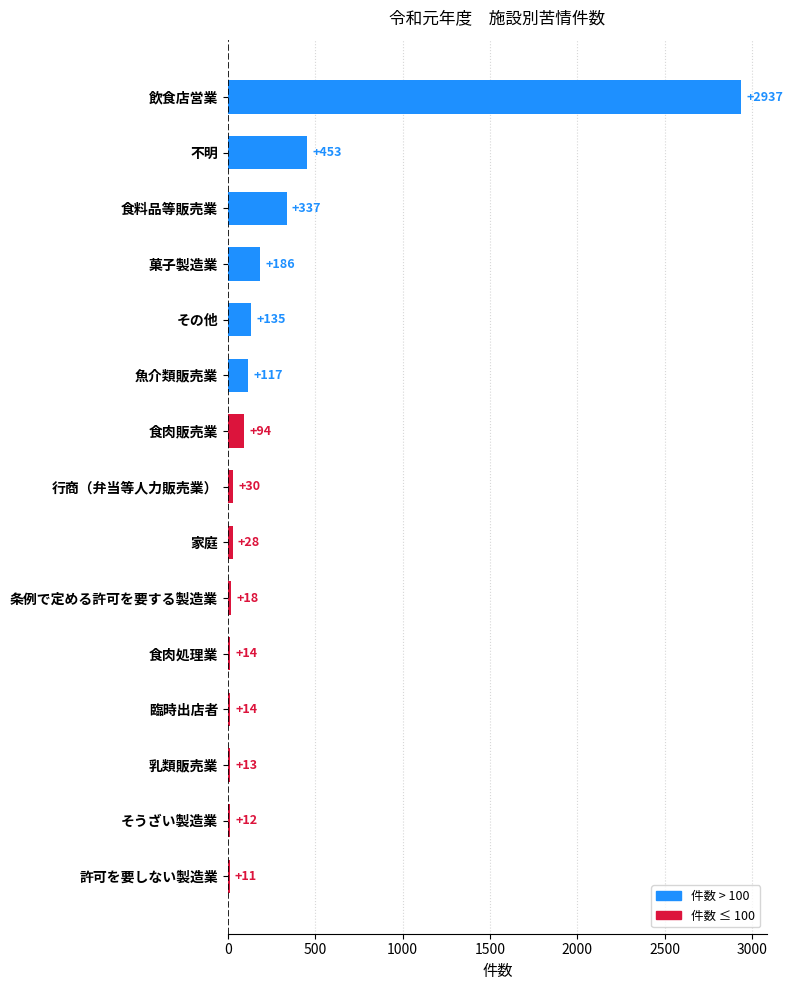

Read the value at 飲食店営業.

2937